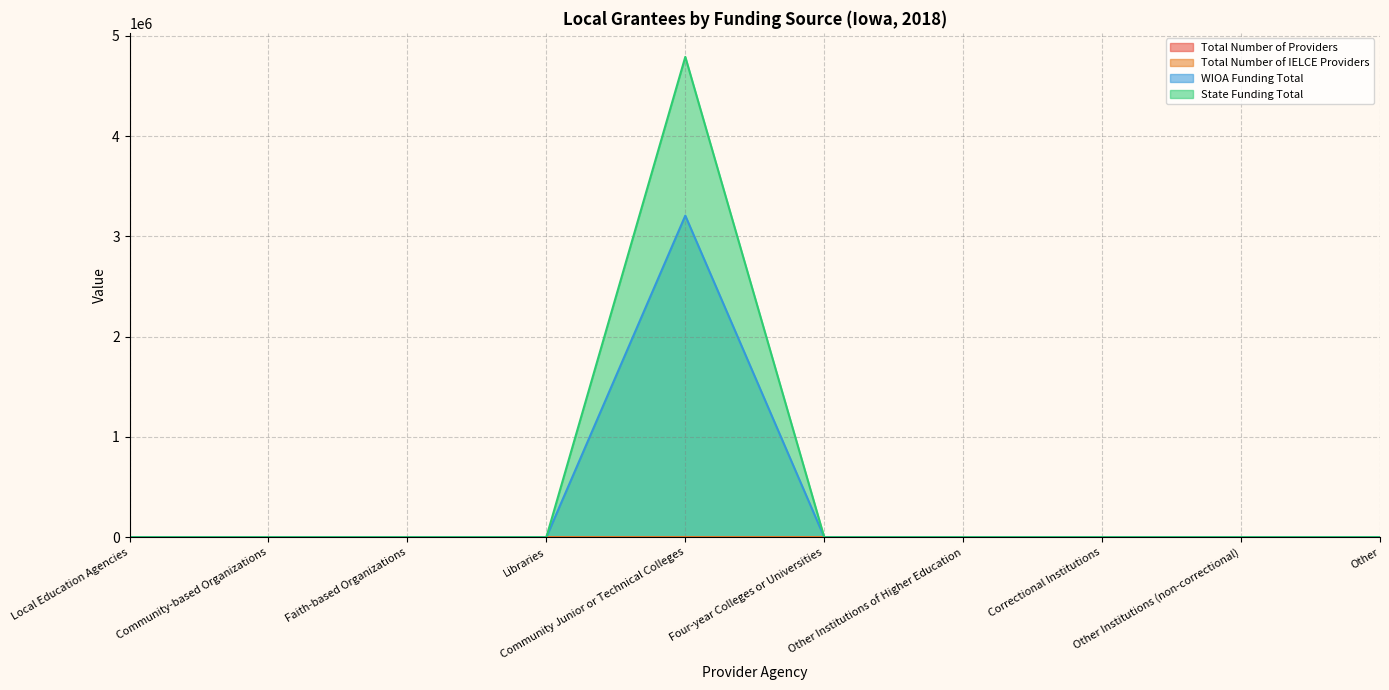

Which series has the largest range (max minus min)?

State Funding Total